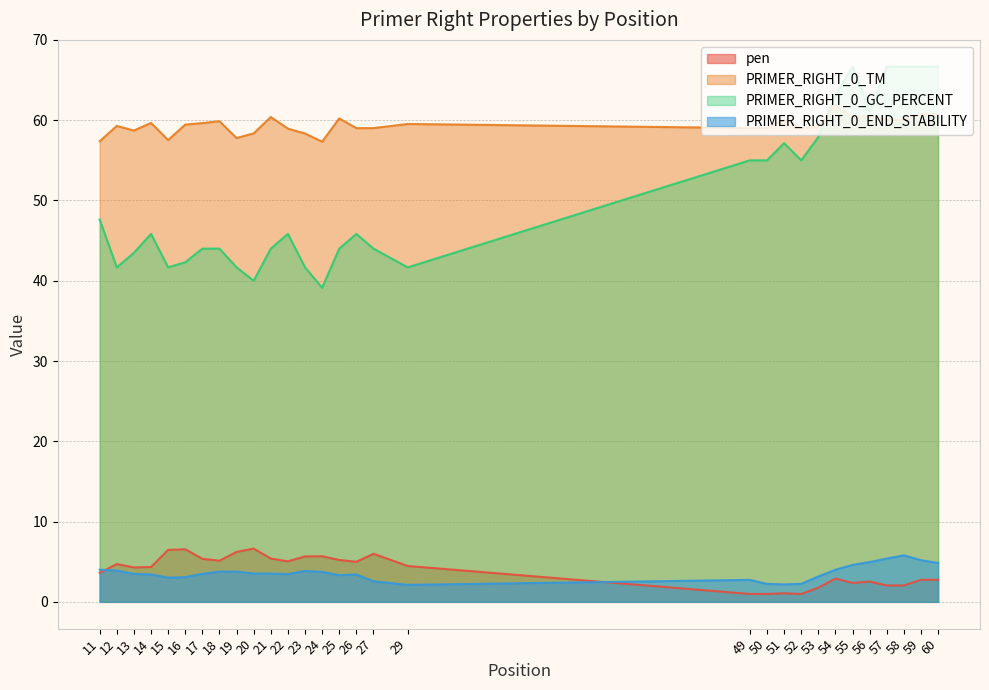

What is the difference between the maximum and minimum values in the PRIMER_RIGHT_0_GC_PERCENT series?

27.5